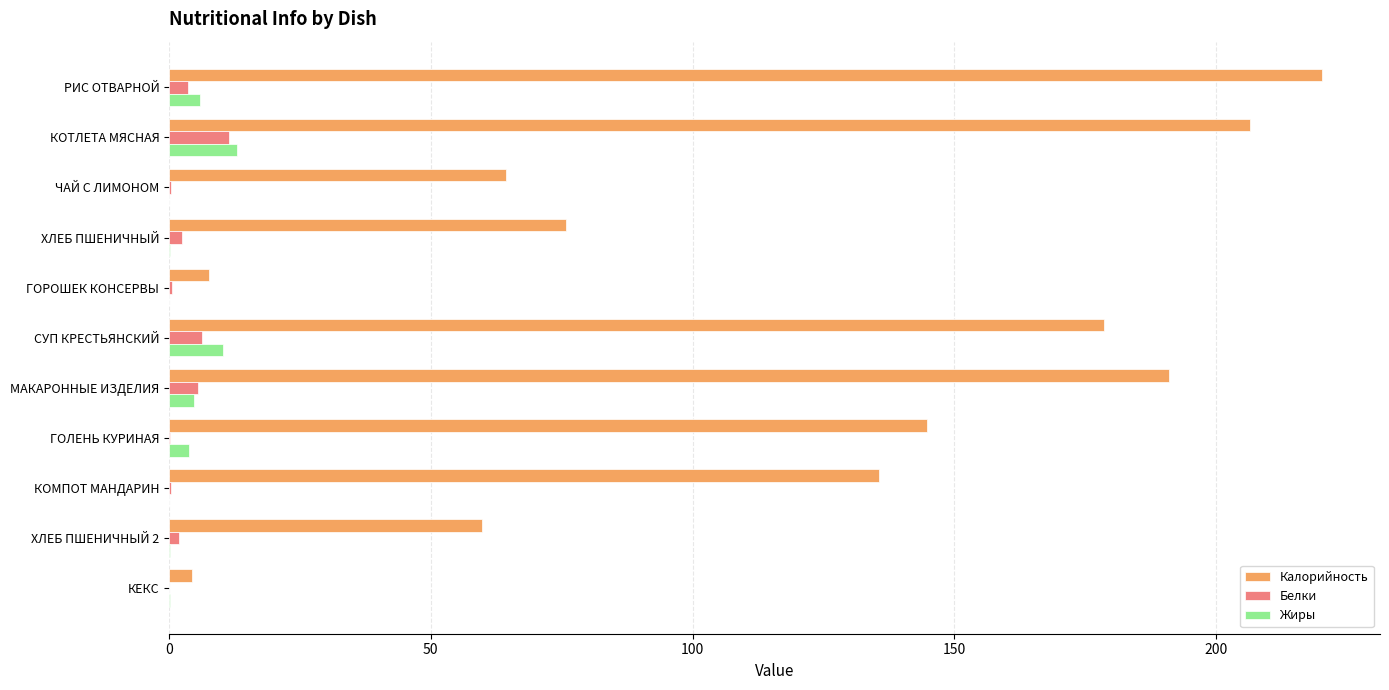

Which series changed the most between РИС ОТВАРНОЙ and ГОРОШЕК КОНСЕРВЫ?

Калорийность